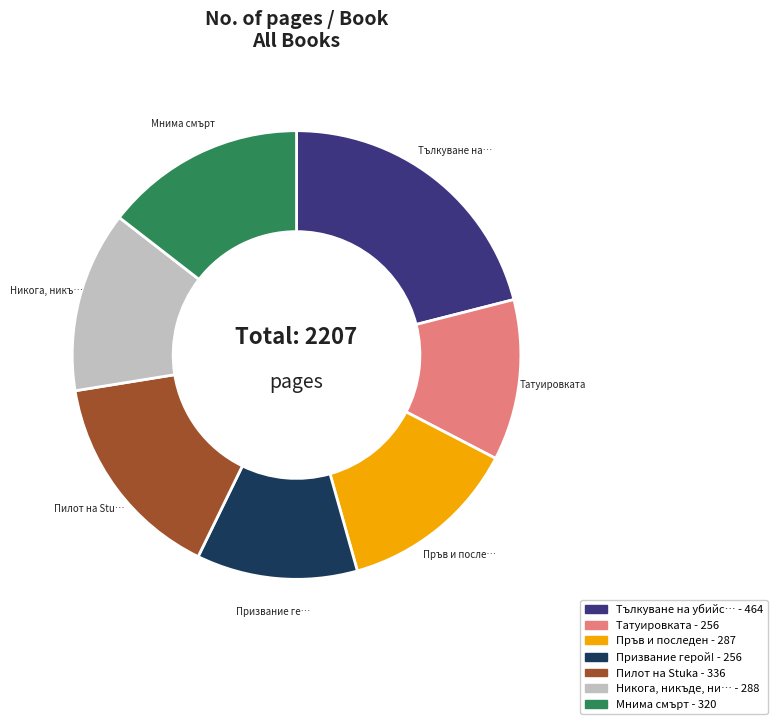

Count the number of slices in the pie.

7